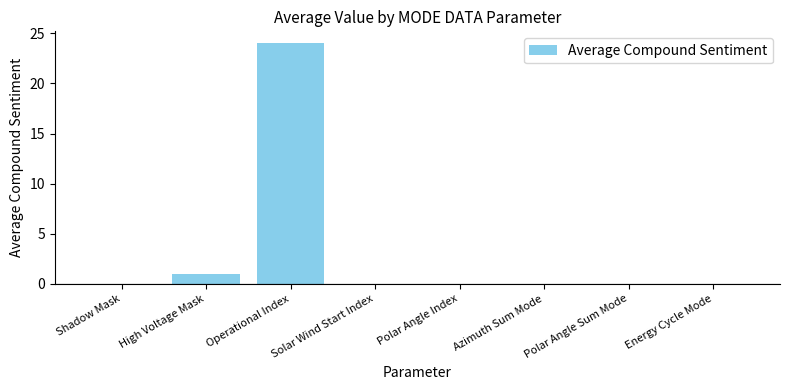

What is the change in value from Operational Index to Solar Wind Start Index?

-24